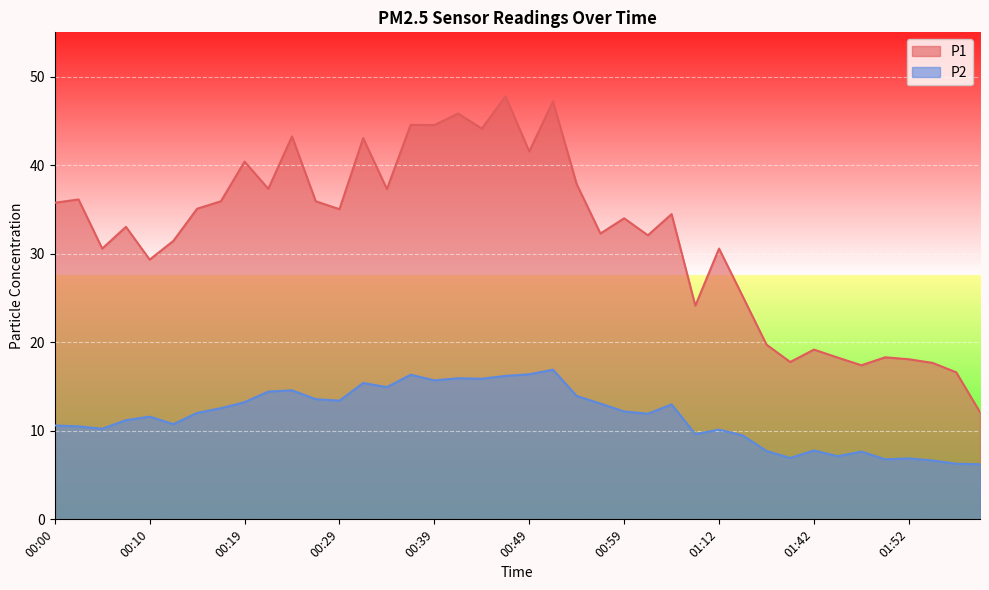

Which series has the largest range (max minus min)?

P1